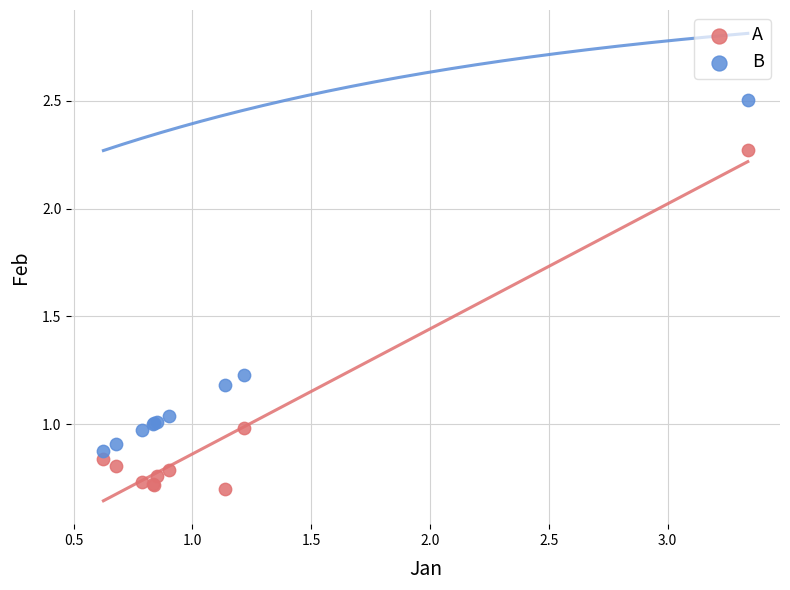

Which series reaches the maximum Y coordinate?

B